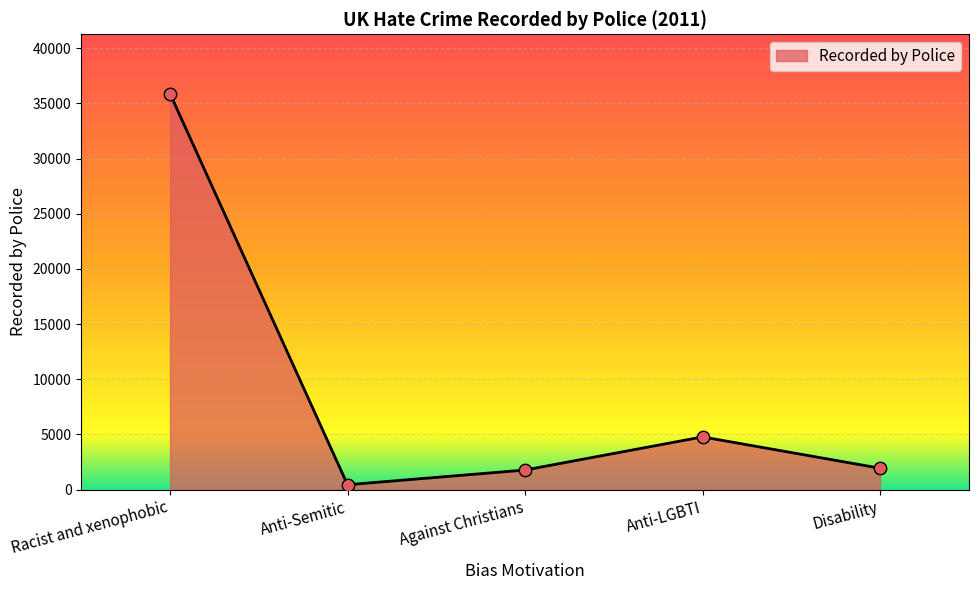

Approximately how many times larger is the value at Anti-Semitic compared to Against Christians?

0.2